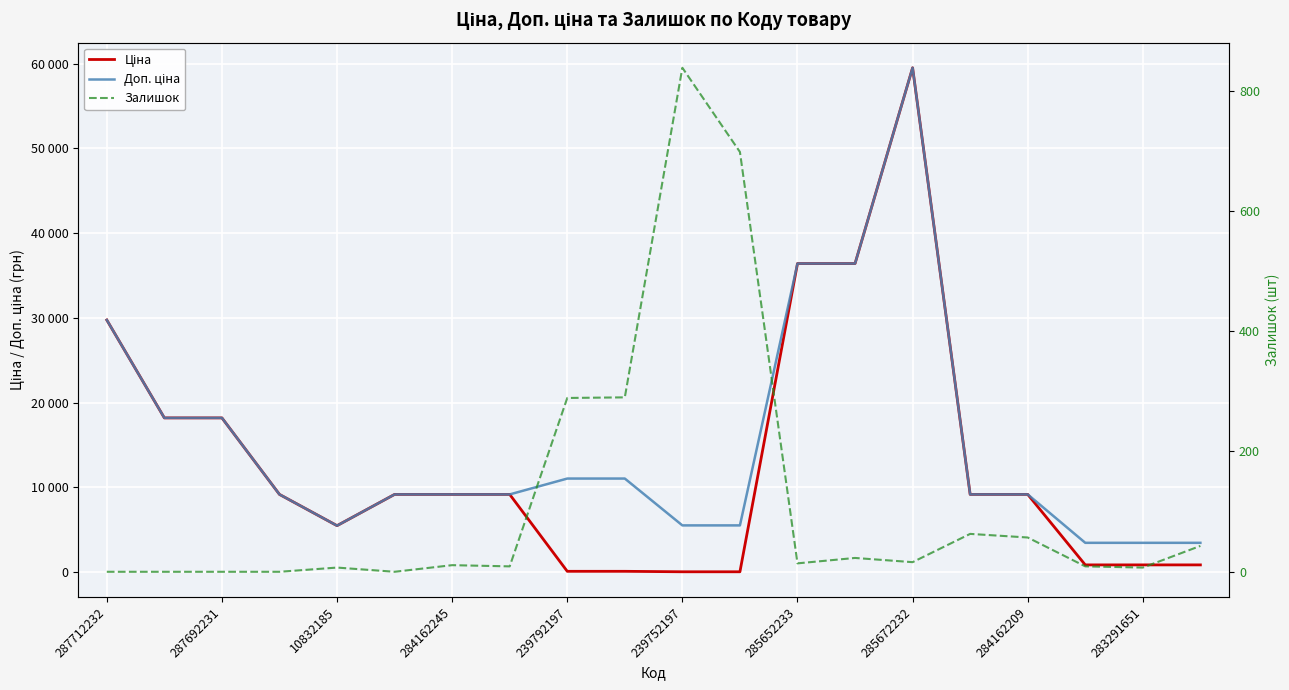

Is this an area chart (filled region under the line)?

No